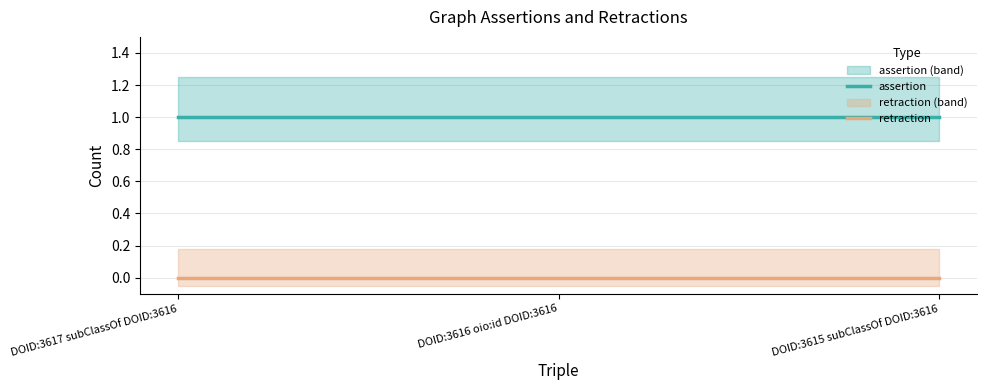

How many distinct data groups are displayed?

2